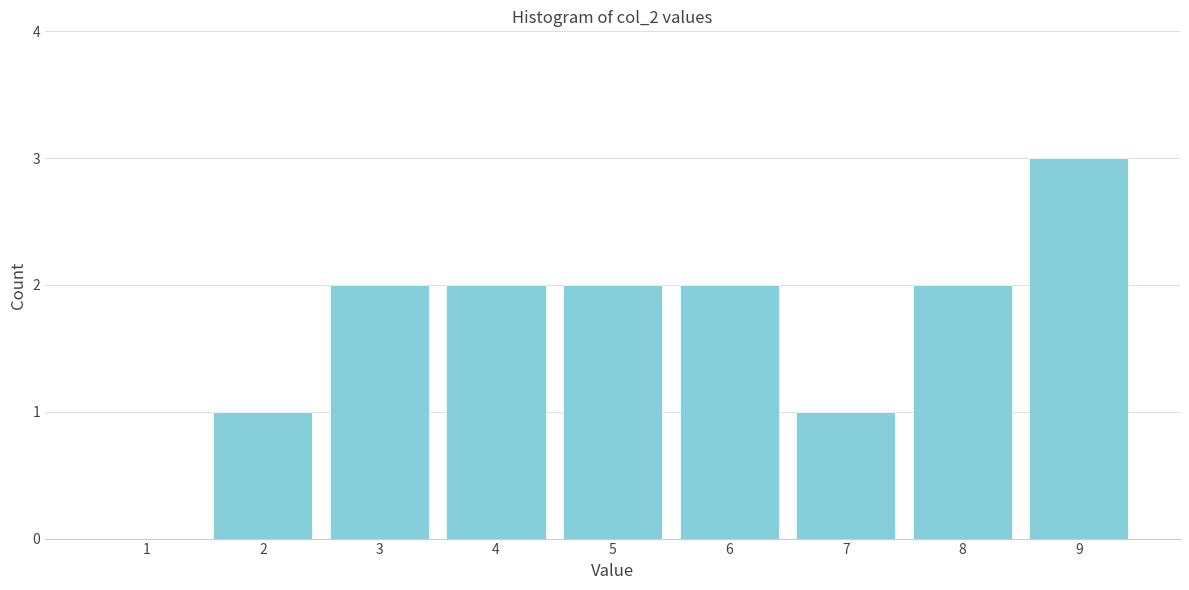

Reading left to right, list all the values displayed in this chart.

1=0	2=1	3=2	4=2	5=2	6=2	7=1	8=2	9=3